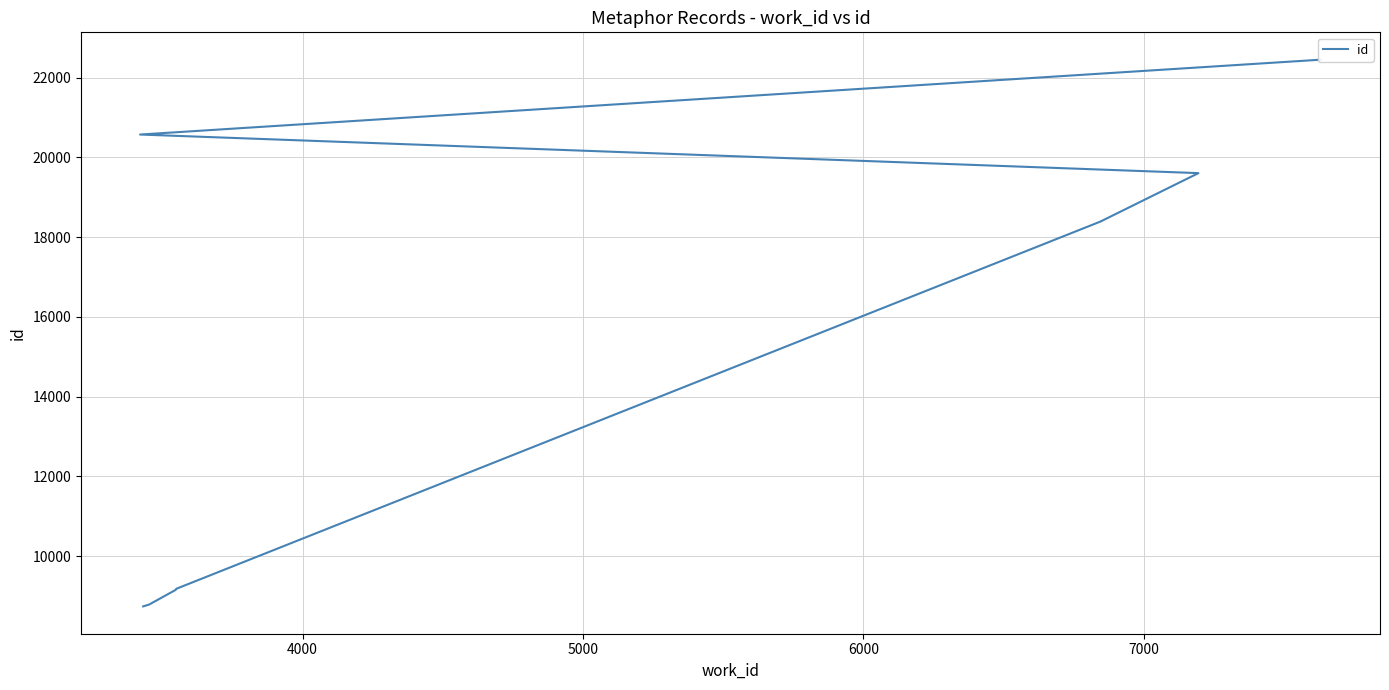

The value at 6000 is 4026. True or false?

False